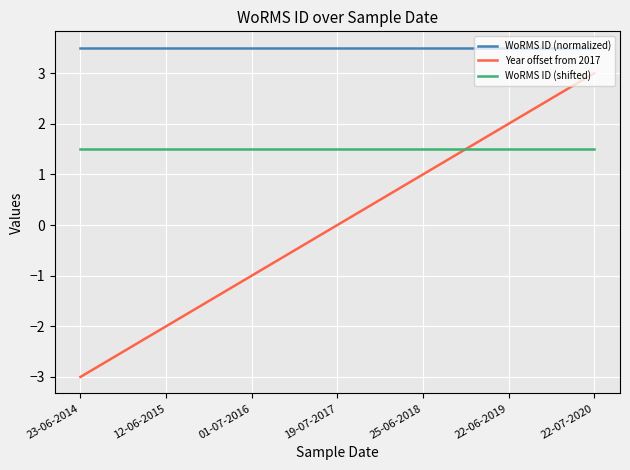

What is the sum of all WoRMS ID (normalized) values?

24.5